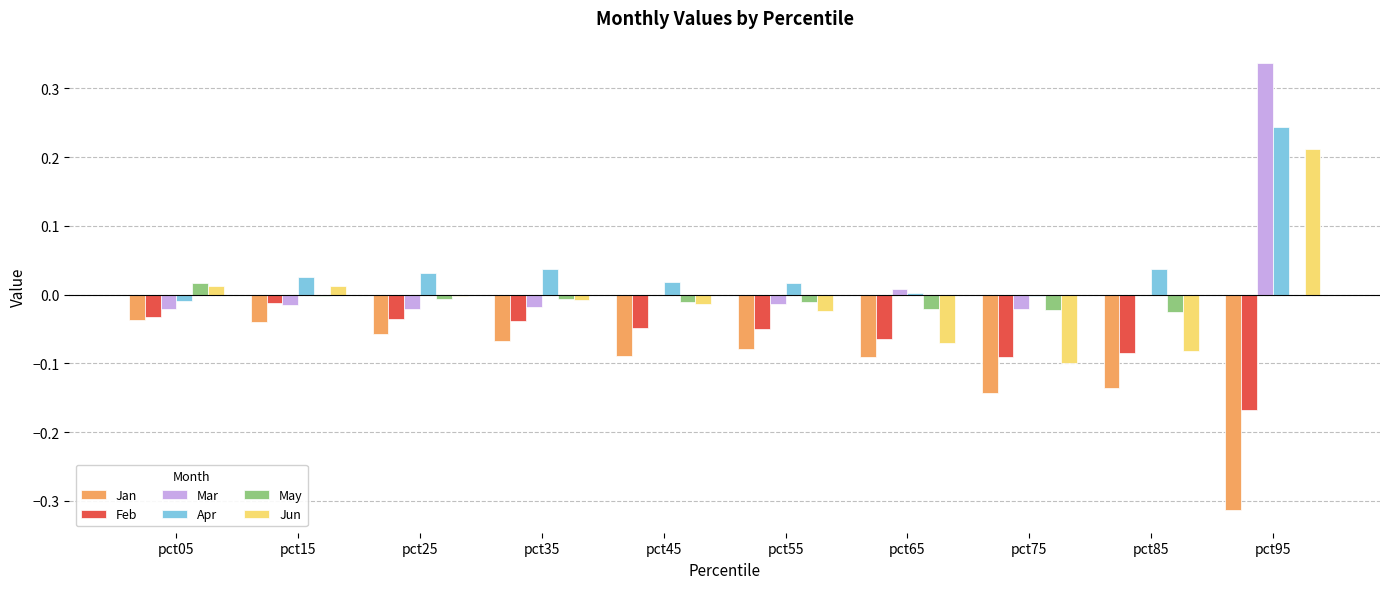

Does the chart contain stacked bars?

No